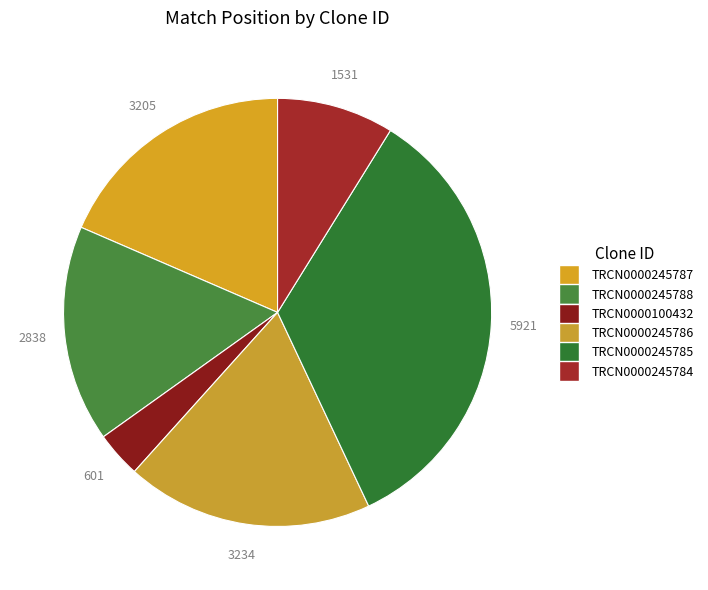

How many slices are in this pie chart?

6